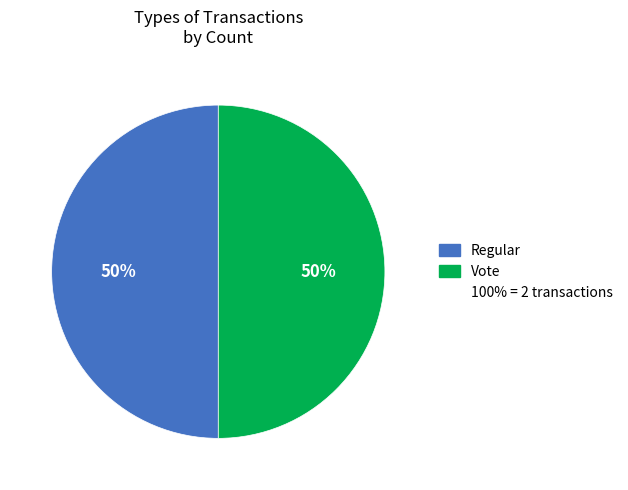

To the nearest percent, what is the average slice percentage?

50%